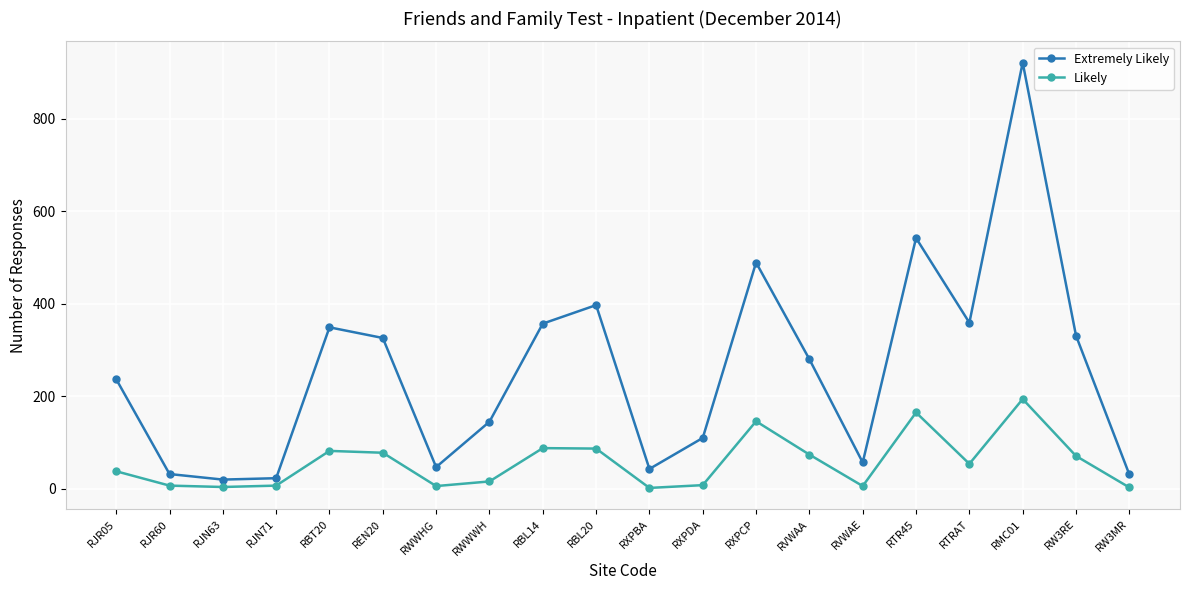

List the series in order of their overall mean, highest first.

Extremely Likely, Likely